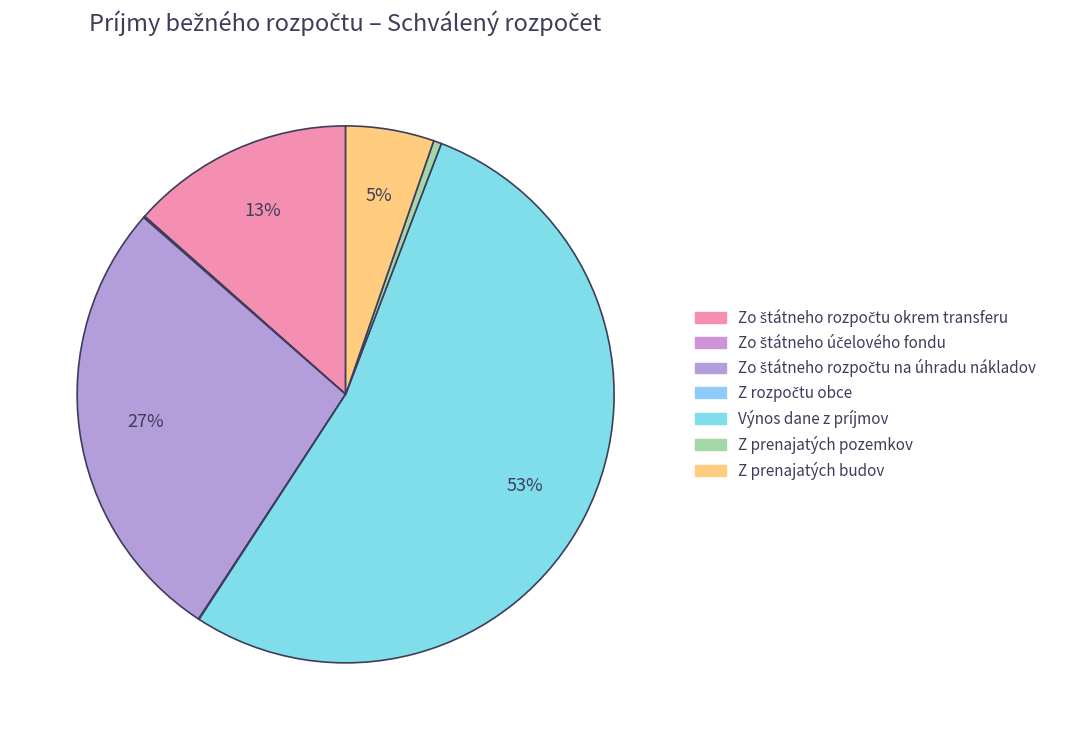

What is the majority slice?

Výnos dane z príjmov